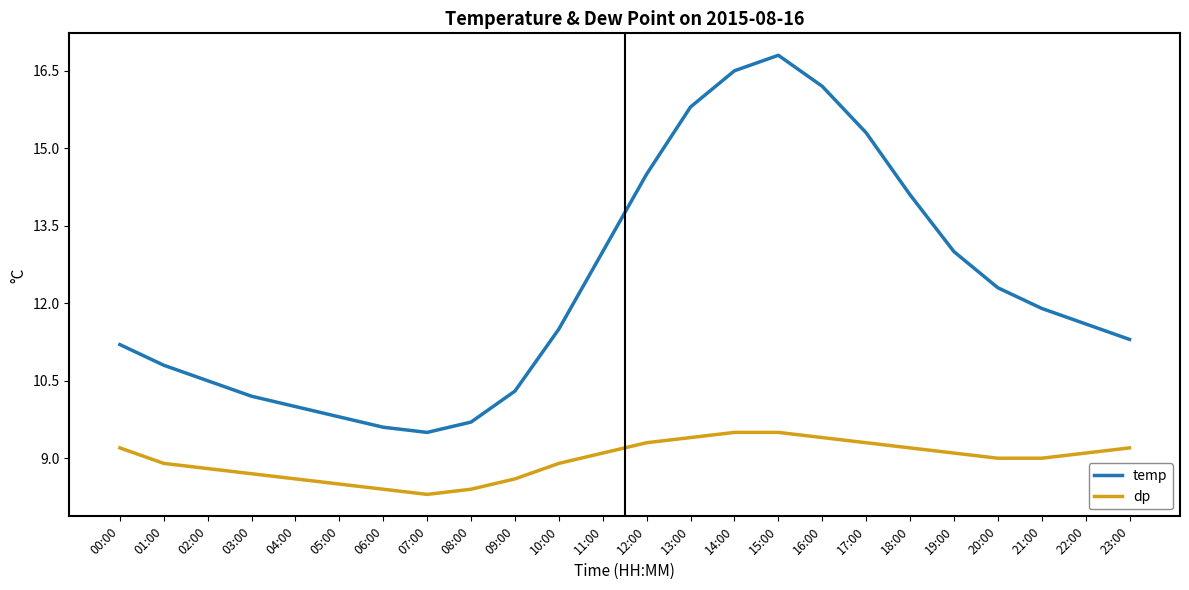

The dp series shows 12.3 at 11:00. True or false?

False